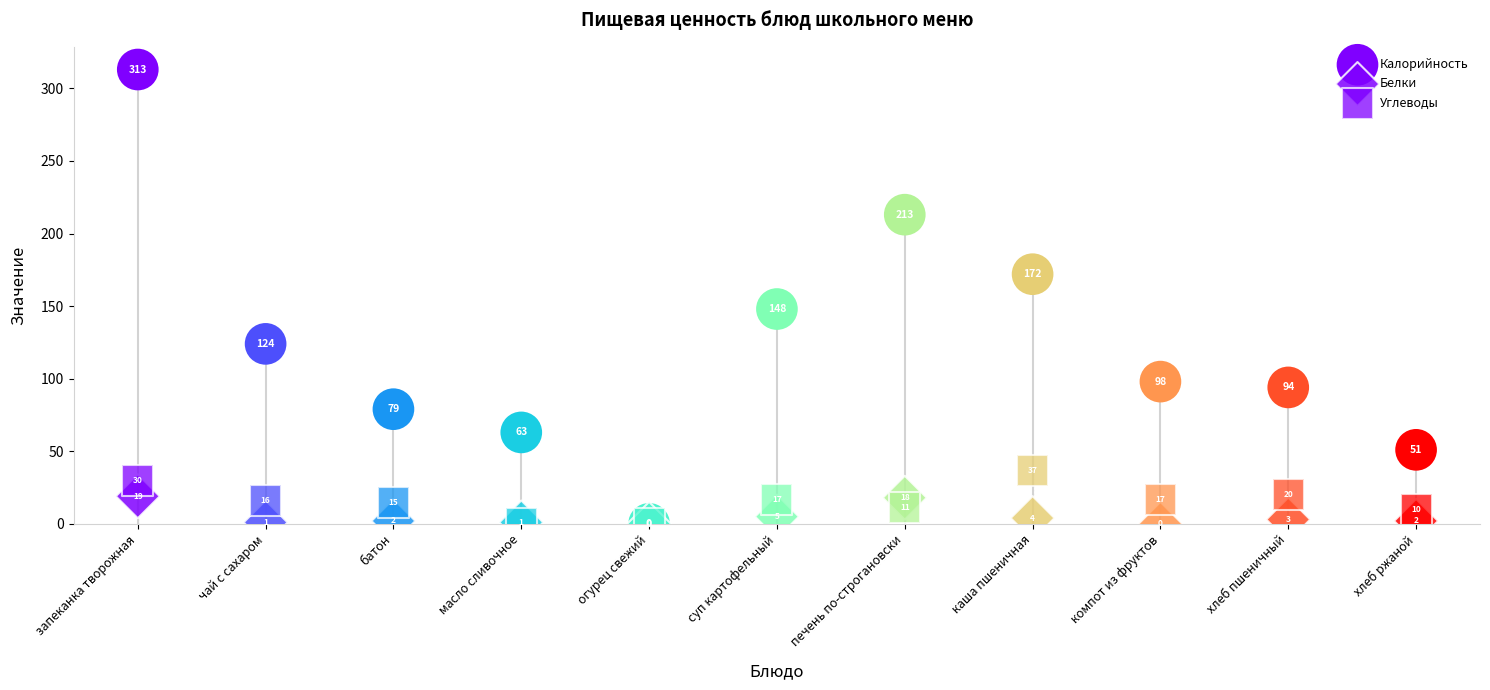

What are all the series names shown in the legend?

Калорийность, Белки, Углеводы